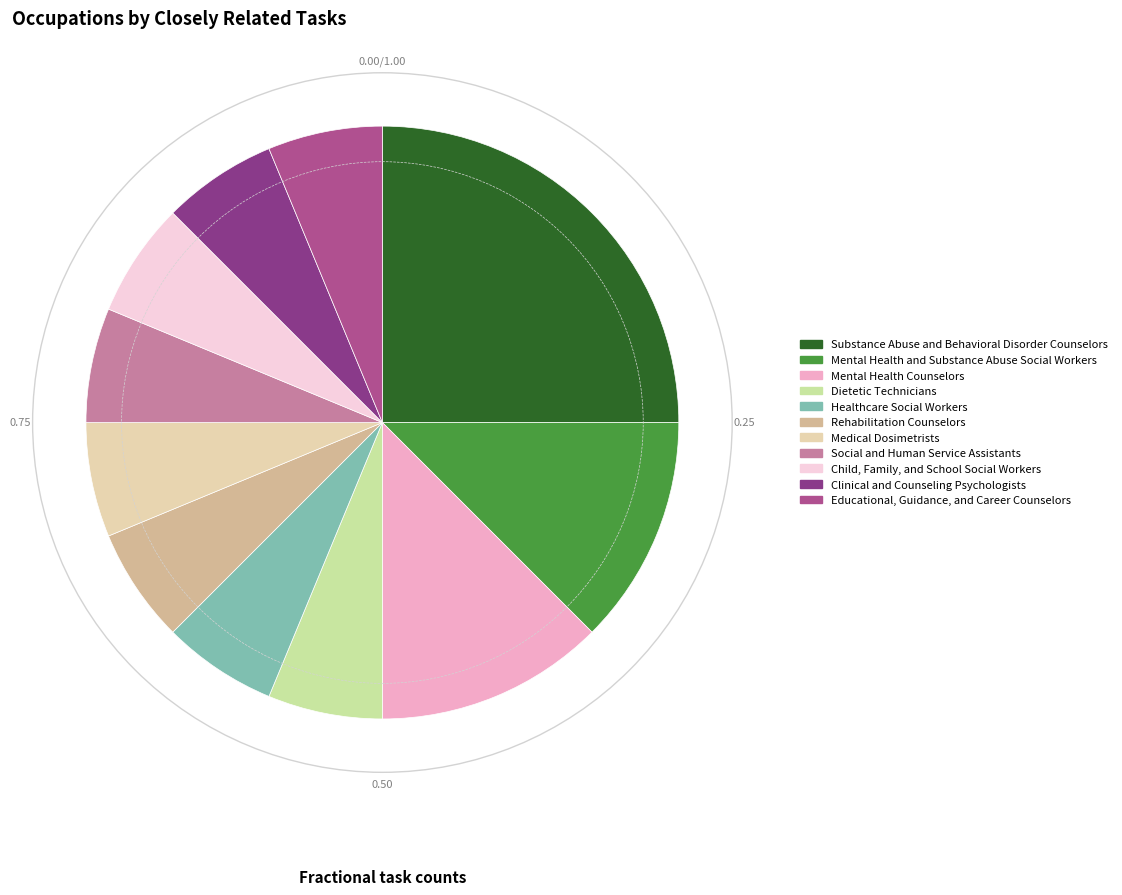

How many segments does this pie chart have?

11